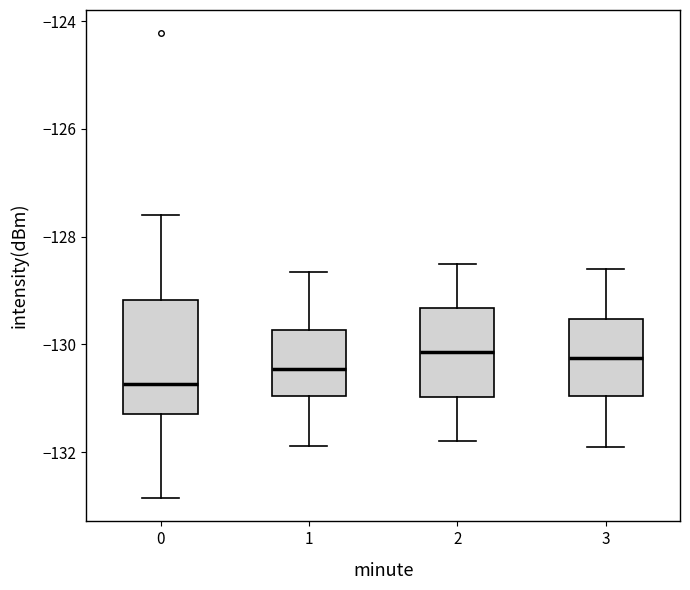

Which box has the lowest median line?

0